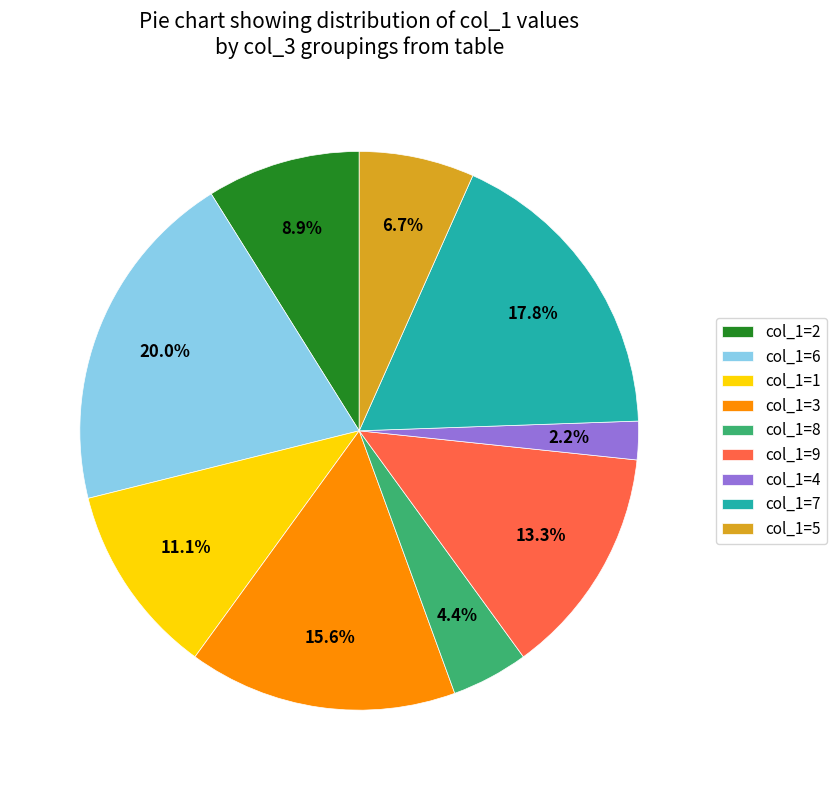

Is col_1=9 the majority of the pie?

No